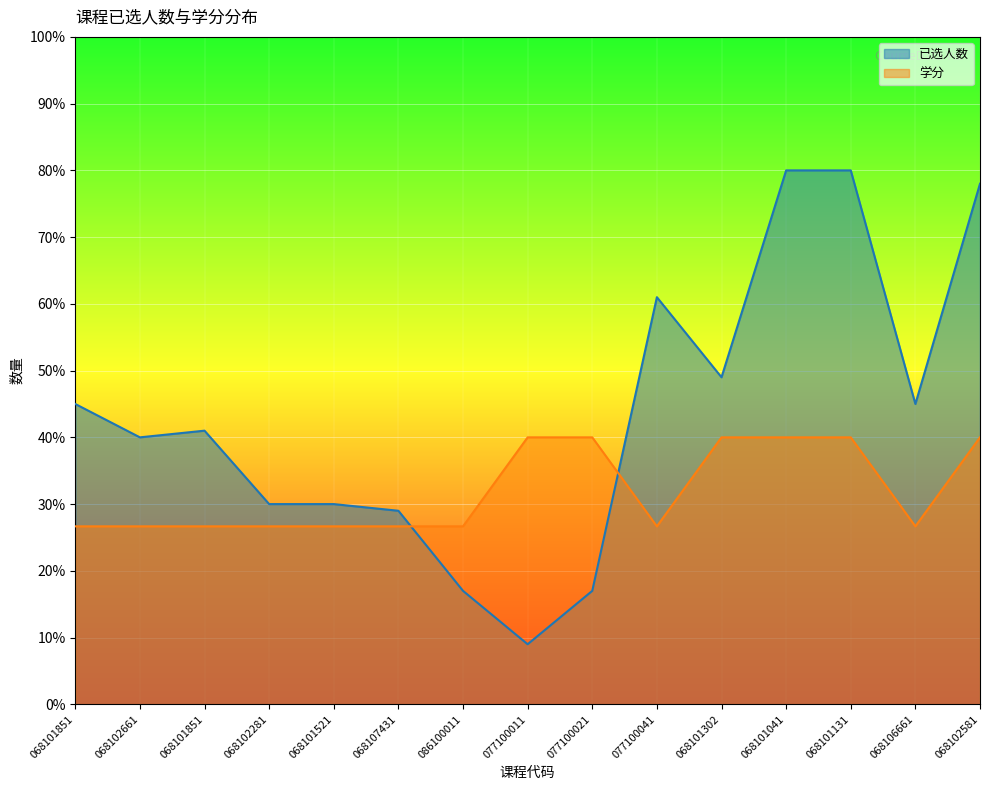

Between 068101851 and 068106661, which series saw the biggest shift?

已选人数